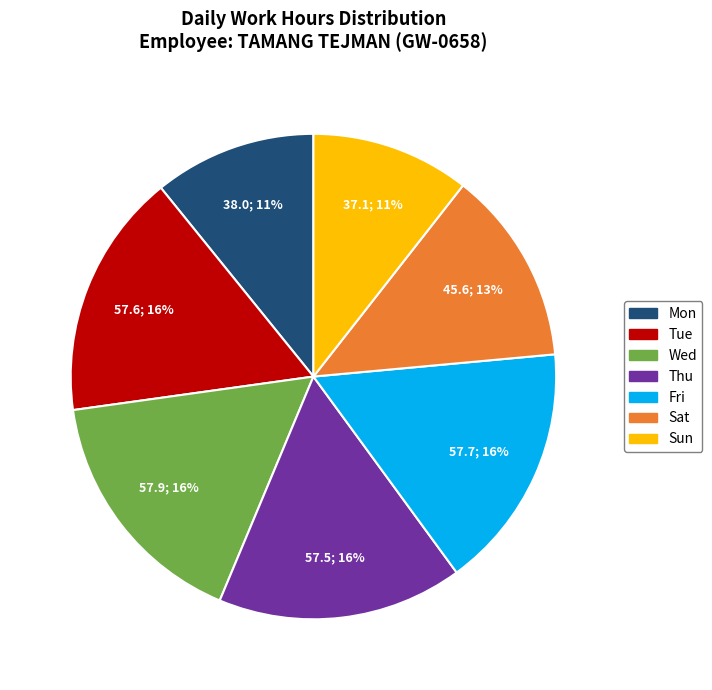

Does any single category account for the majority?

No